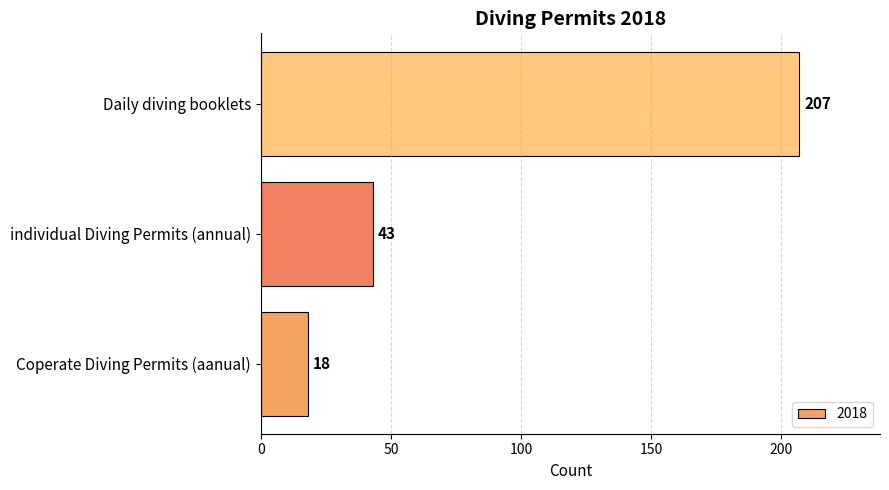

True or false: the data shows 207 at Daily diving booklets.

True